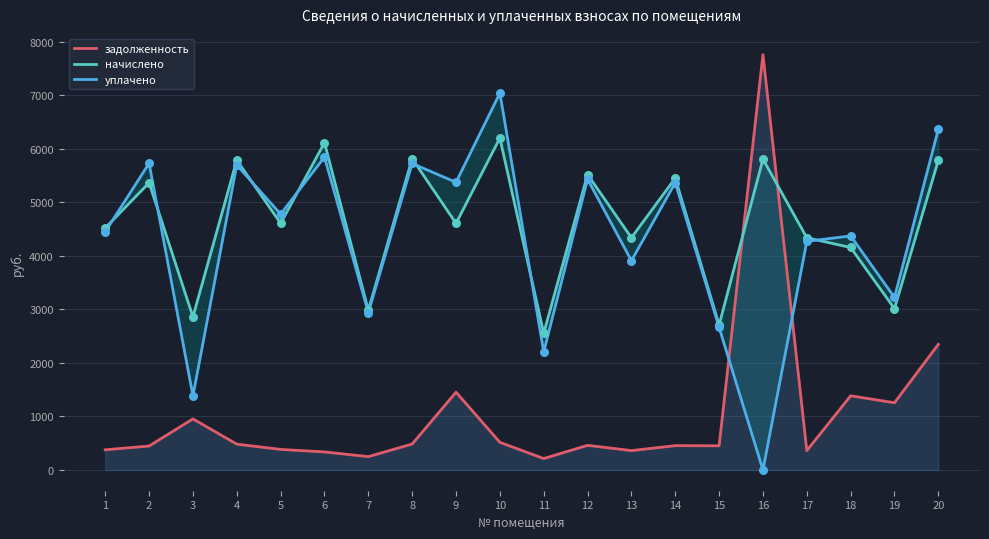

What is the total value across all series at 4?

11969.6